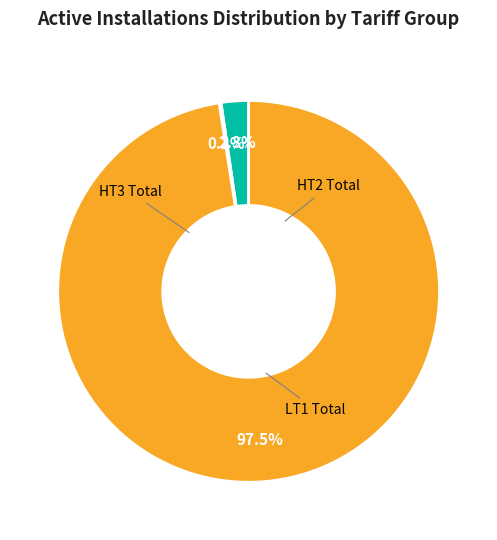

Is there a majority slice in this chart?

Yes